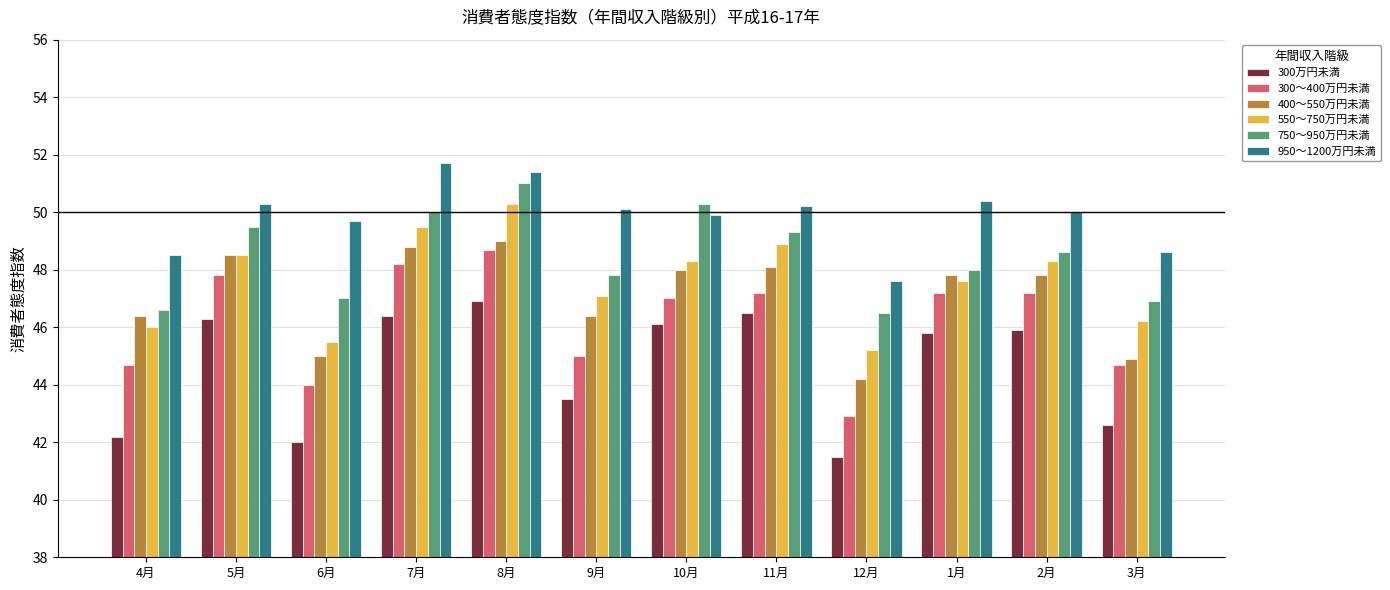

At how many categories does at least one series exceed 43?

12